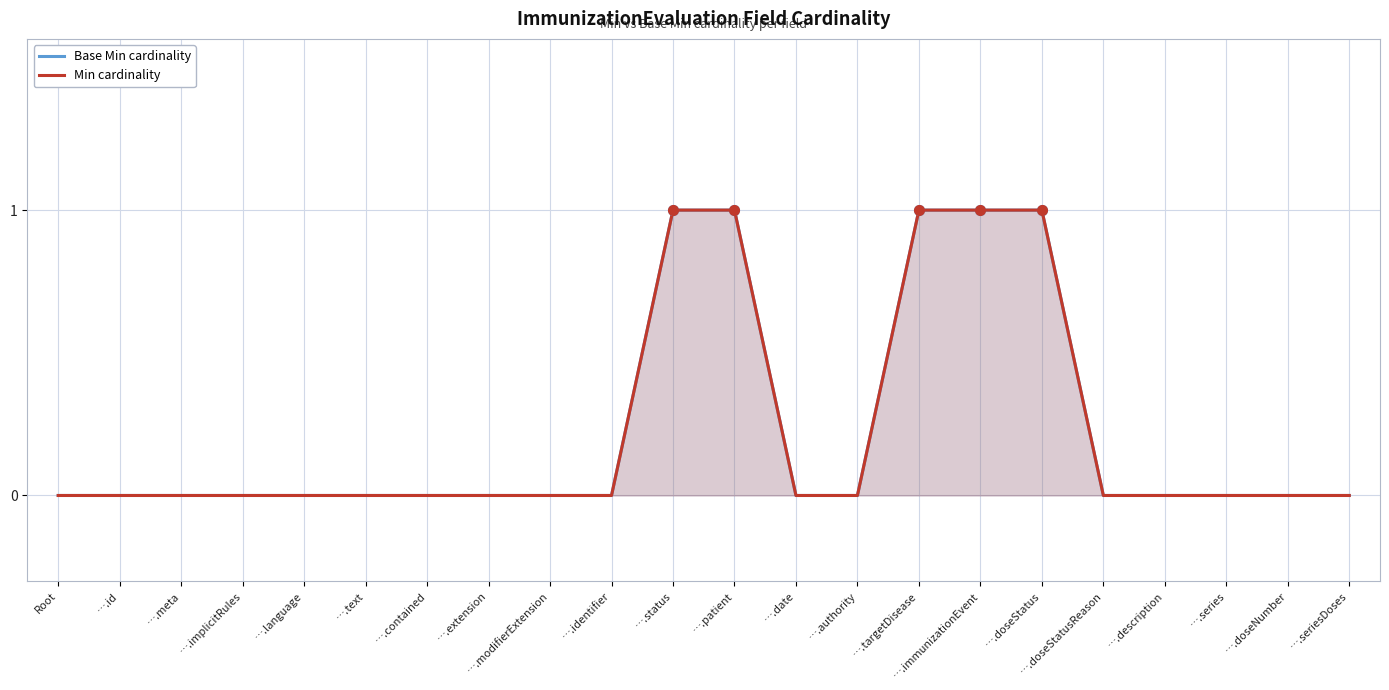

What is the label of the 16th point from the right?

….contained